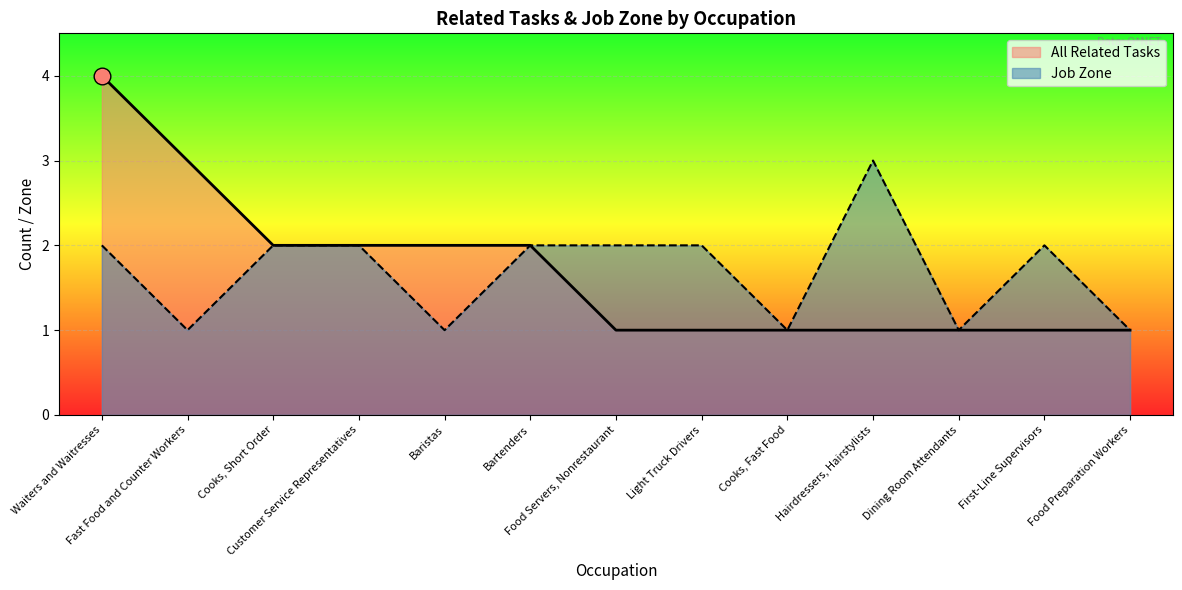

How many distinct data groups are displayed?

2